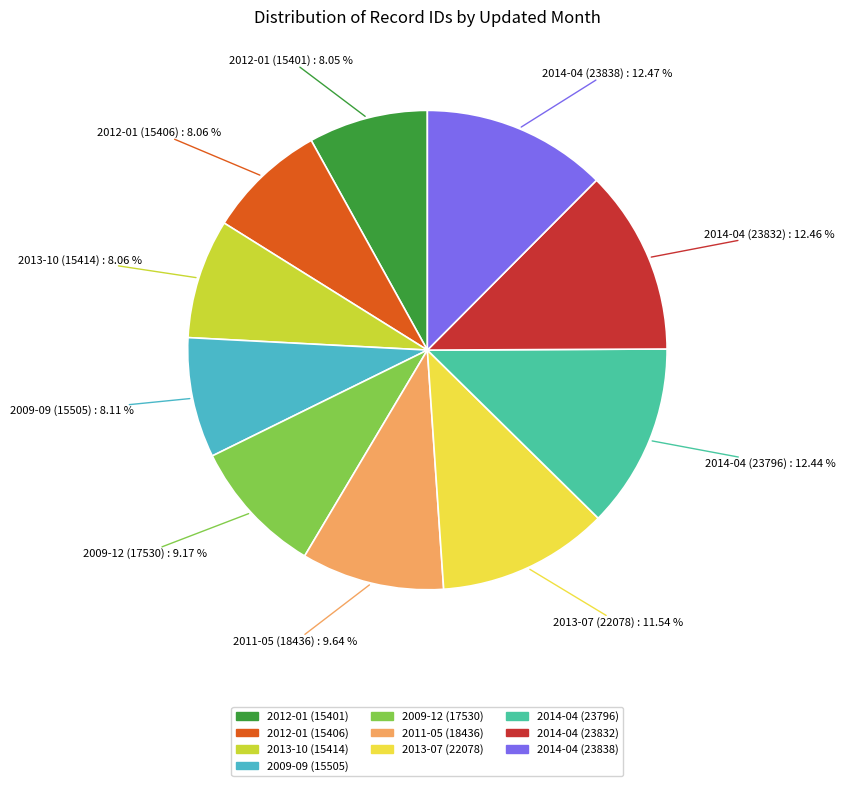

The 2009-09 (15505) slice represents 8% of the pie. True or false?

True